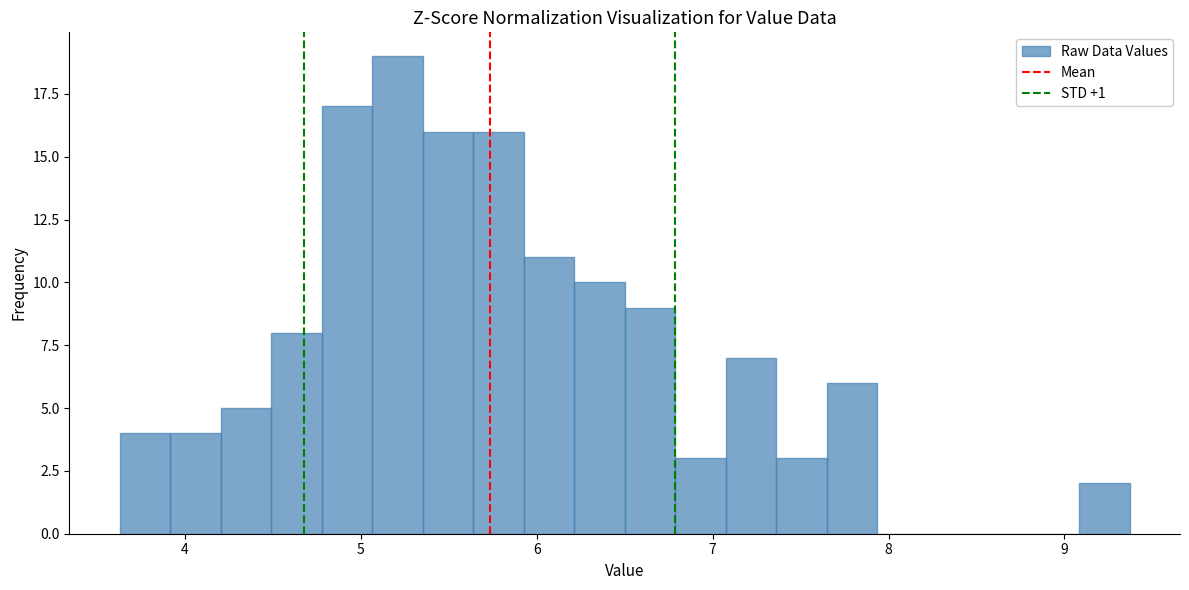

Around what value on the x-axis is the tallest bar? Give the approximate position of its centre, as read against the axis.

5.2